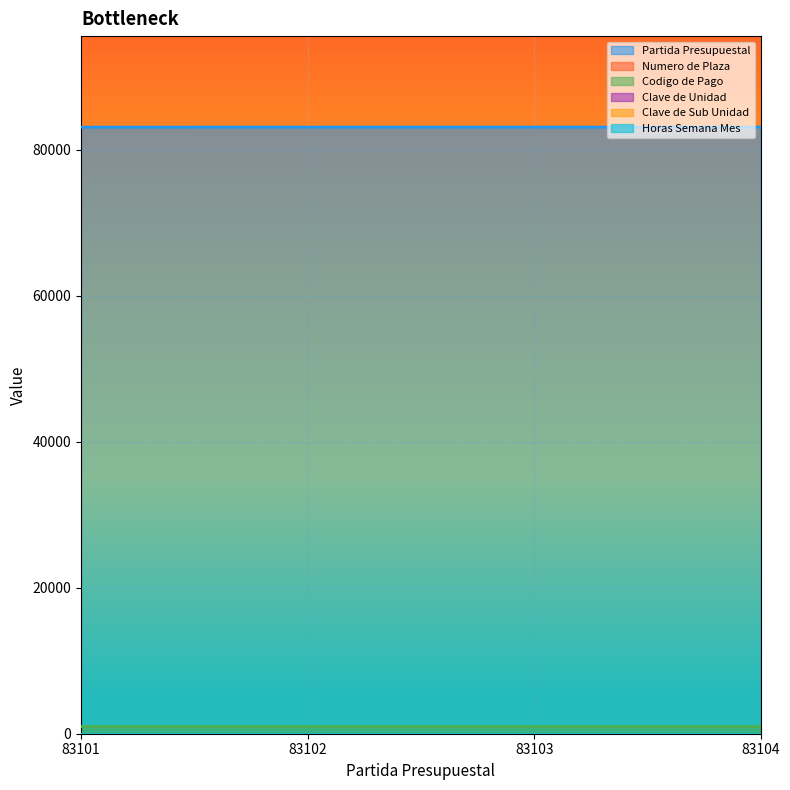

At 83101, list the series in order from largest to smallest.

Partida Presupuestal, Codigo de Pago, Clave de Unidad, Clave de Sub Unidad, Numero de Plaza, Horas Semana Mes